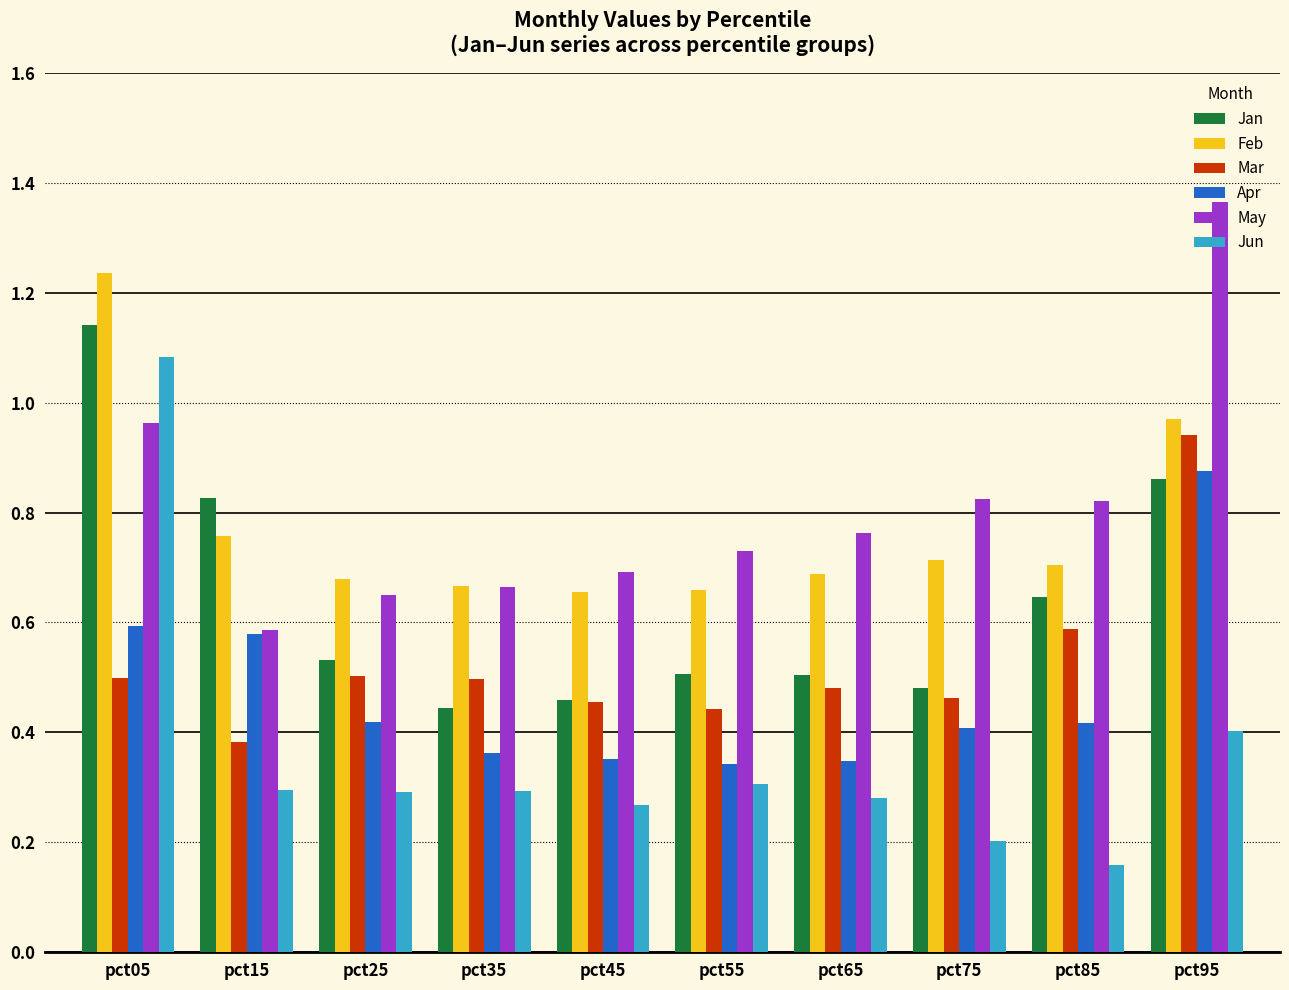

What are all the series names shown in the legend?

Jan, Feb, Mar, Apr, May, Jun